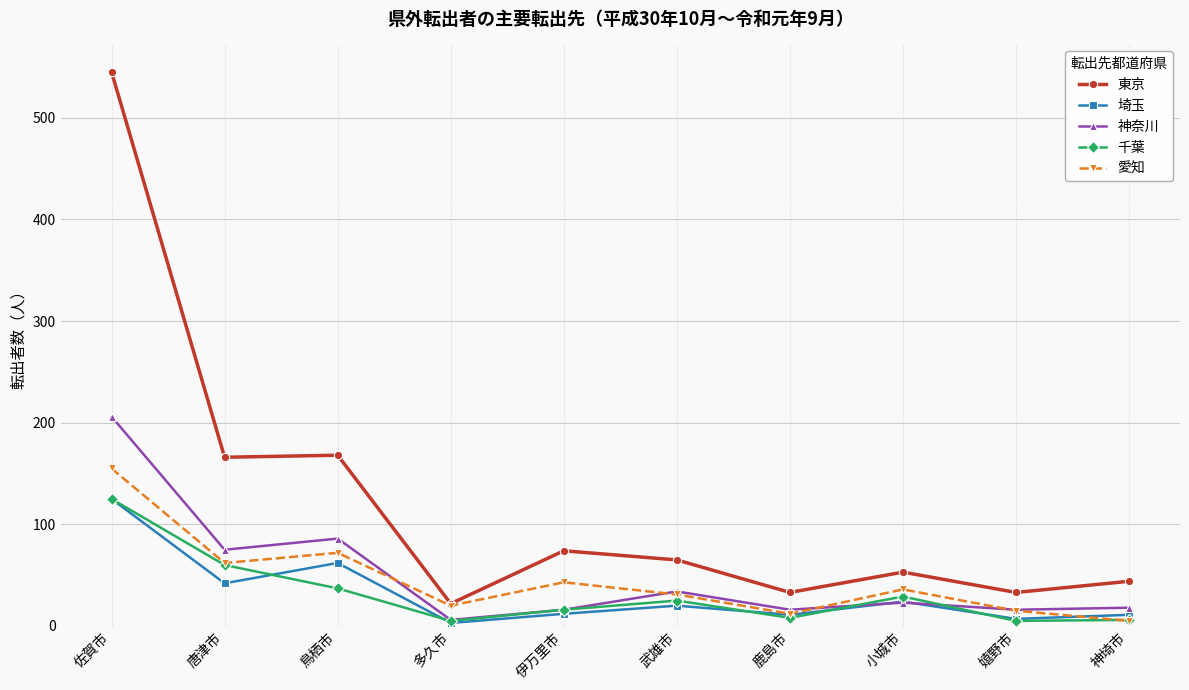

What are all the series names shown in the legend?

東京, 埼玉, 神奈川, 千葉, 愛知